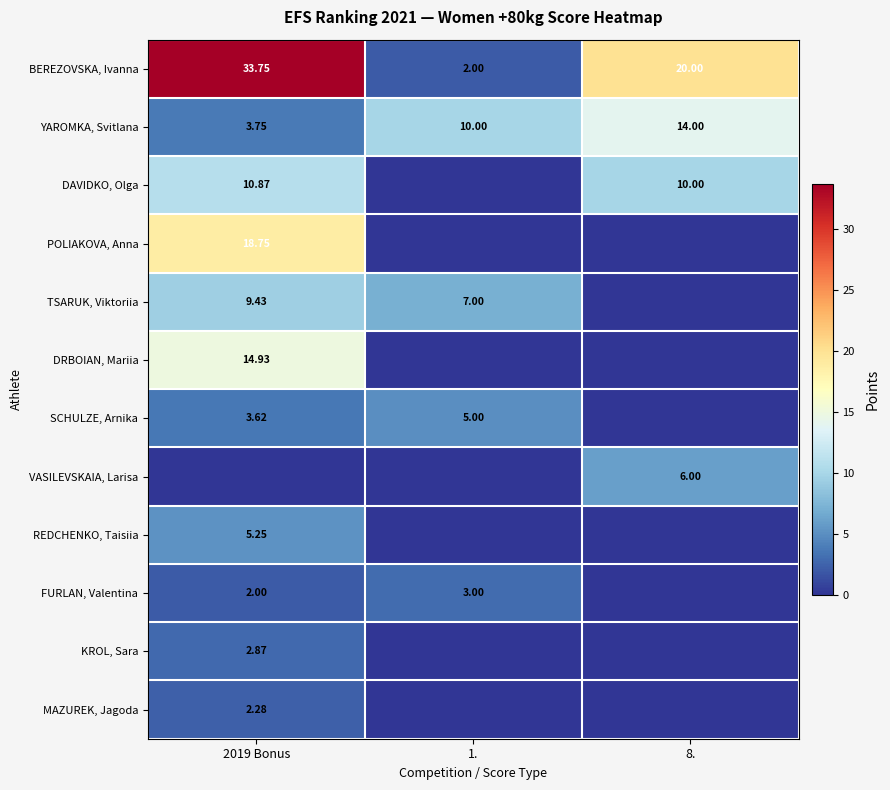

At how many categories does at least one series exceed 0?

3